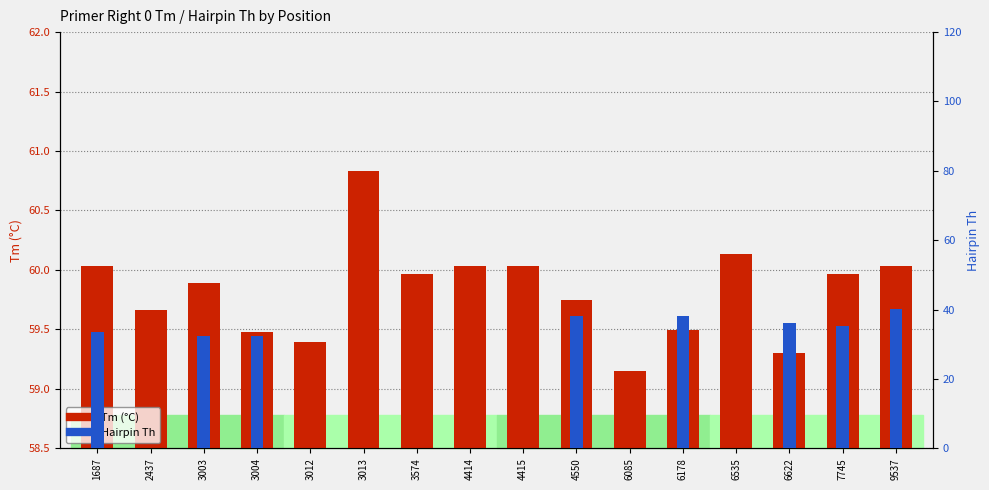

Reading left to right, list all the values displayed in this chart.

Tm (°C): 1687=60.0	2437=59.7	3003=59.9	3004=59.5	3012=59.4	3013=60.8	3574=60.0	4414=60.0	4415=60.0	4550=59.7	6085=59.1	6178=59.5	6535=60.1	6622=59.3	7745=60.0	9537=60.0
Hairpin Th: 1687=33.5	2437=0.0	3003=32.3	3004=32.3	3012=0.0	3013=0.0	3574=0.0	4414=0.0	4415=0.0	4550=38.3	6085=0.0	6178=38.3	6535=0.0	6622=36.3	7745=35.4	9537=40.2